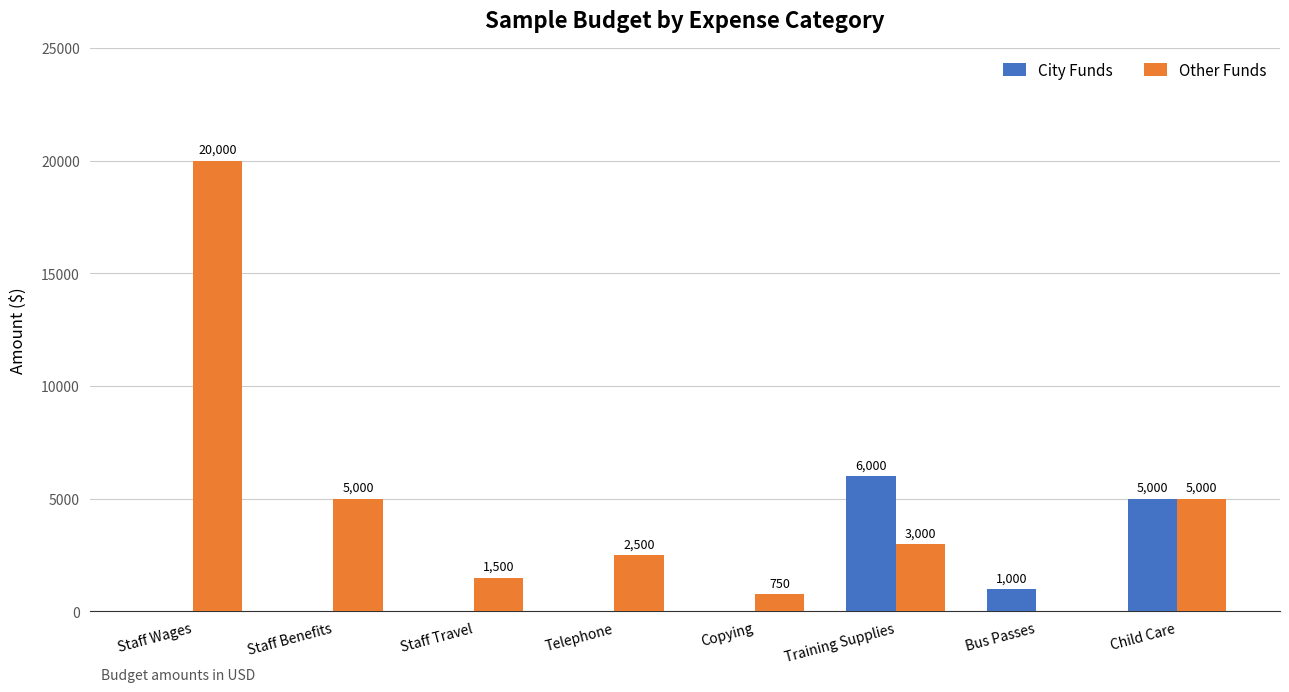

Between Telephone and Bus Passes, which series saw the biggest shift?

Other Funds